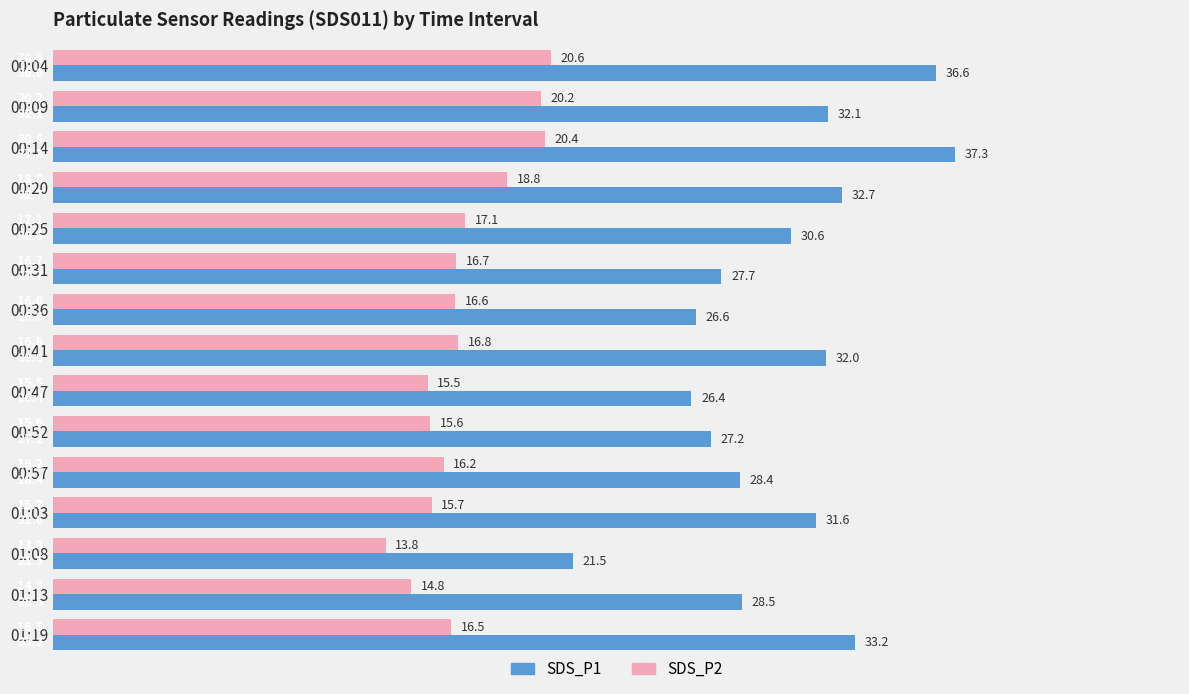

The value of SDS_P1 at 00:47 is 12.1. True or false?

False